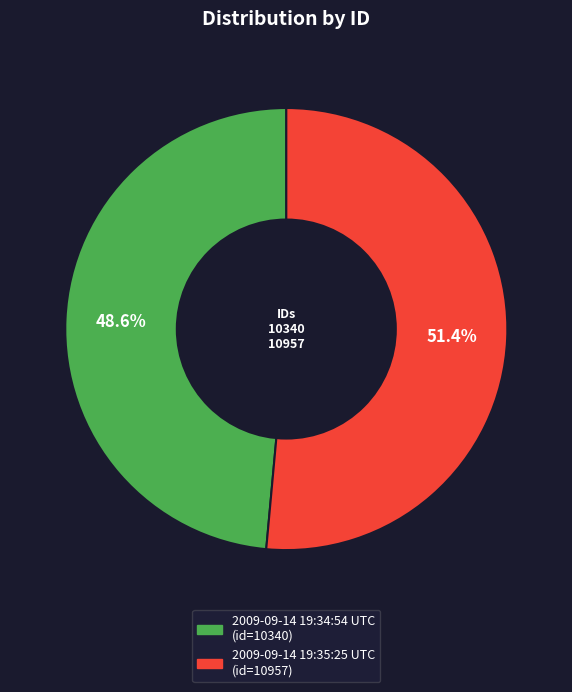

The 2009-09-14 19:34:54 UTC slice represents 49% of the pie. True or false?

True